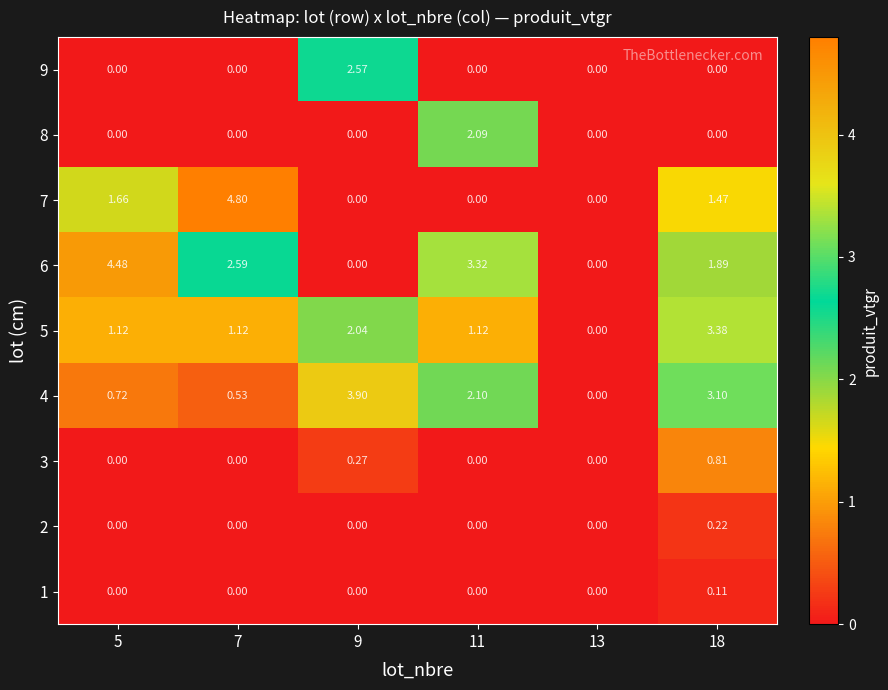

How many categories are shown in the chart?

6